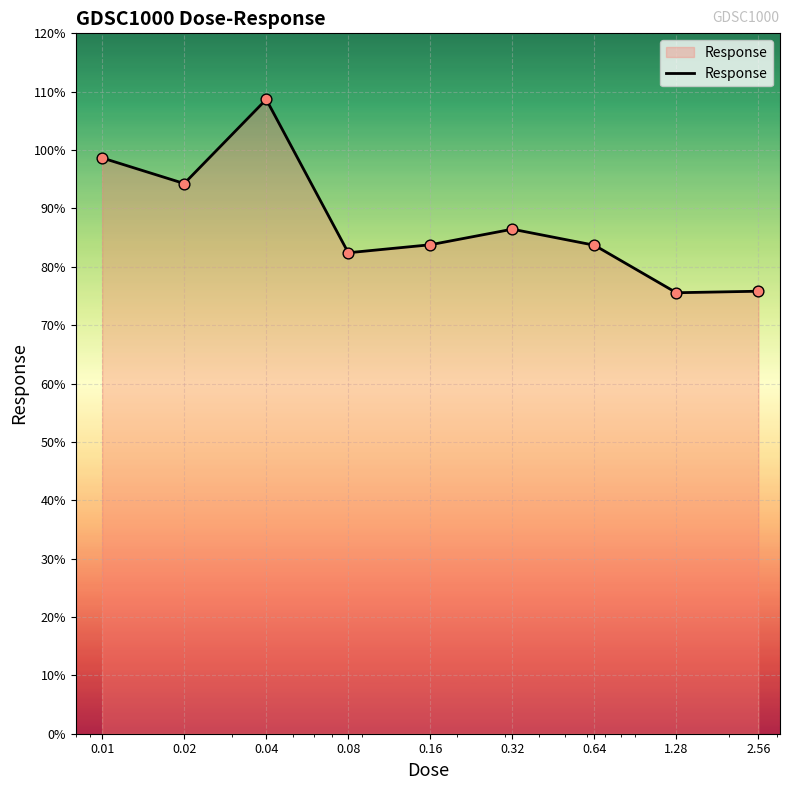

What is the greatest value displayed?

108.7